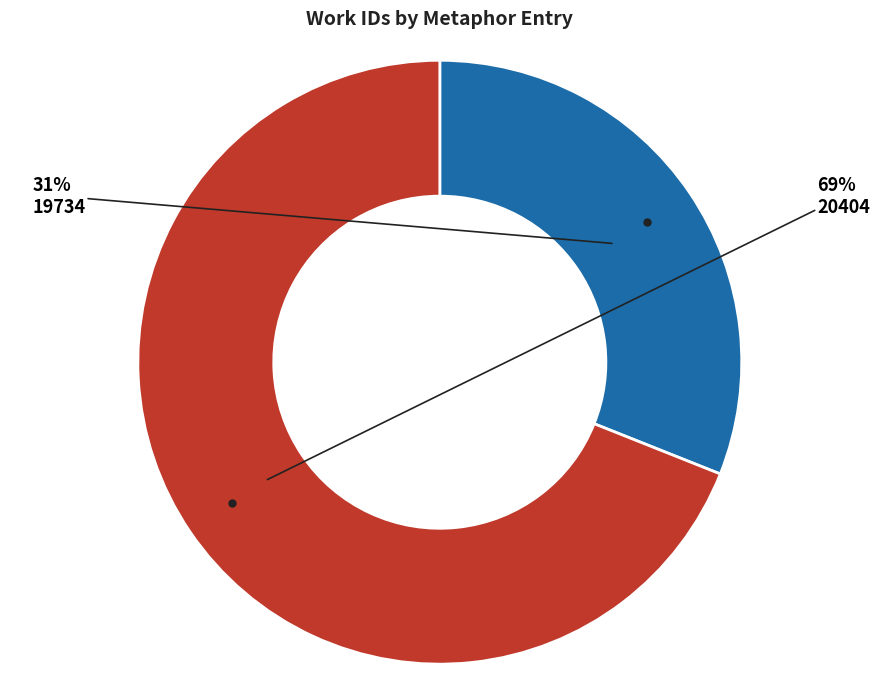

Is the sum of 19734 and 20404 greater than half?

Yes